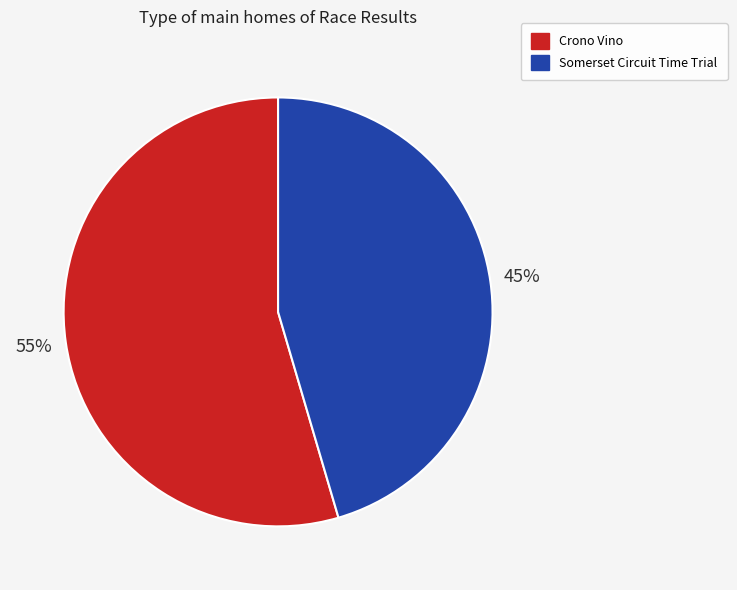

What is the ratio of the value at Somerset Circuit Time Trial to the value at Crono Vino?

0.8